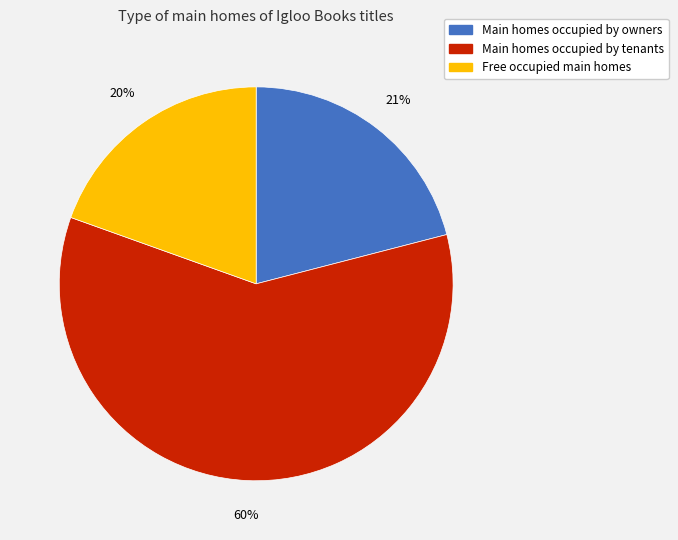

Does any single category account for the majority?

Yes